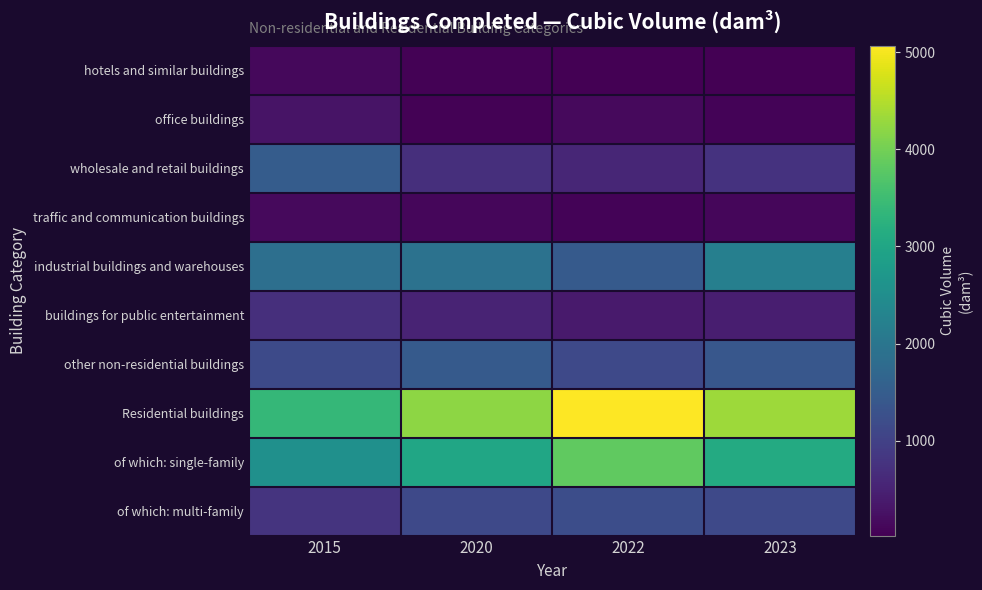

What is the maximum value shown in the chart?

5069.1